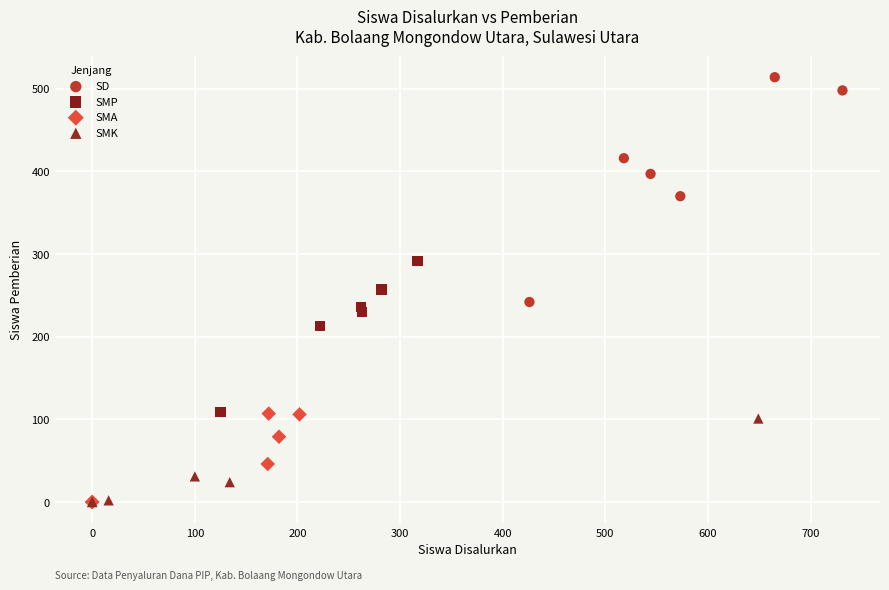

Which series has the widest spread of Y values?

SD